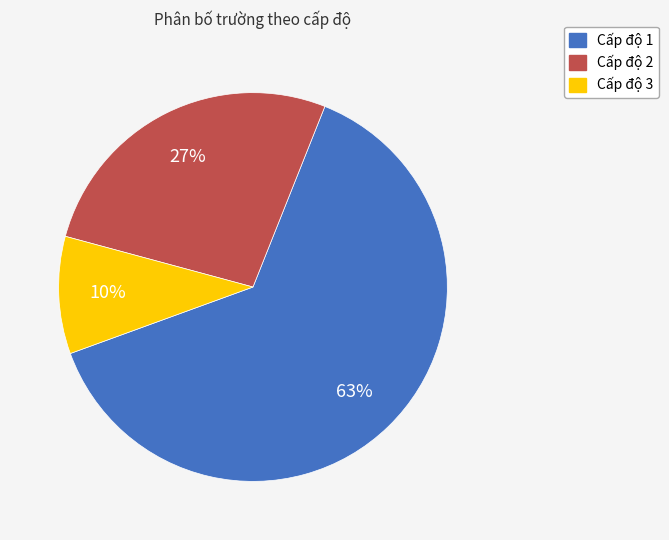

Which category accounts for the majority?

Cấp độ 1